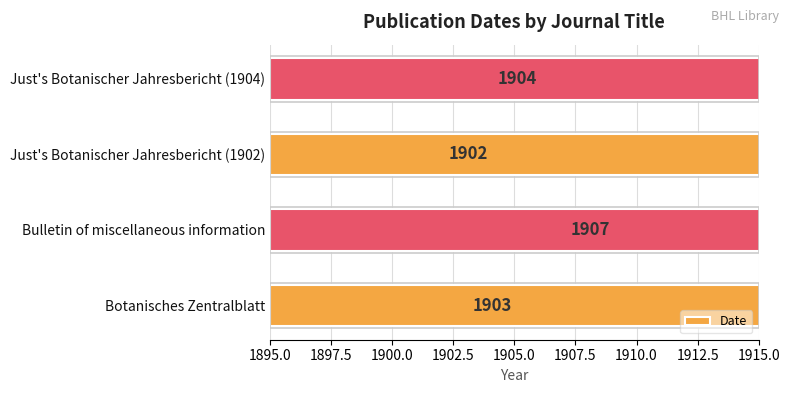

The value at Just's Botanischer Jahresbericht (1902) is 1902. True or false?

True